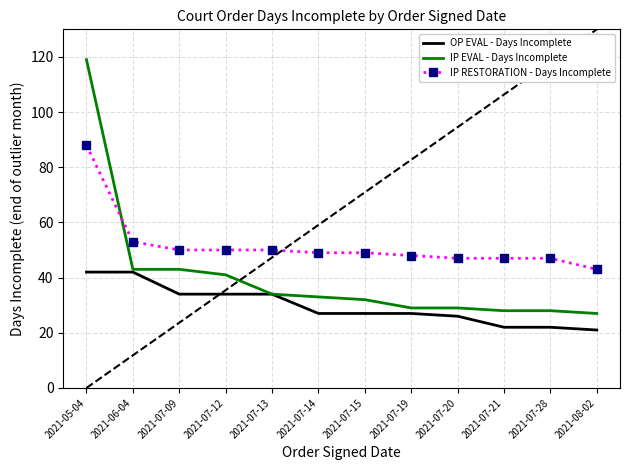

True or false: IP RESTORATION - Days Incomplete has a value of 22 at 2021-05-04.

False